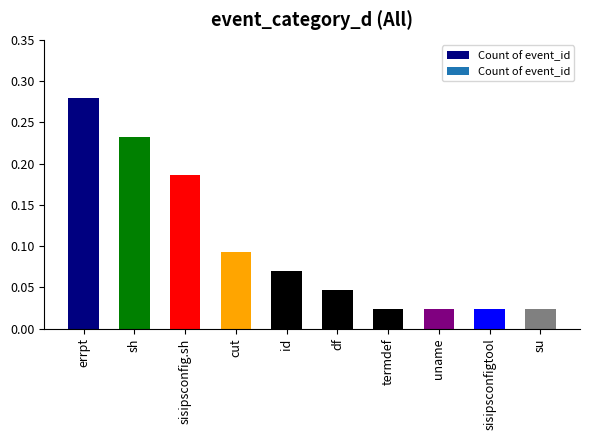

What position from the left is sisipsconfigtool?

9